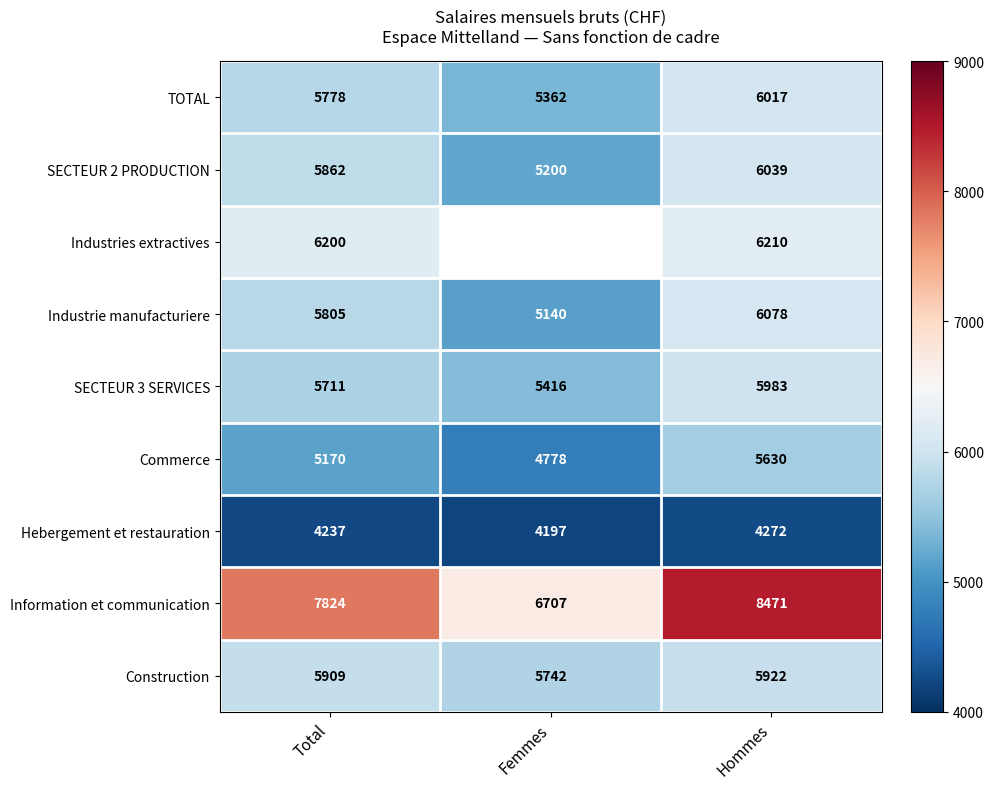

At which label is Commerce closest to 5204?

Total